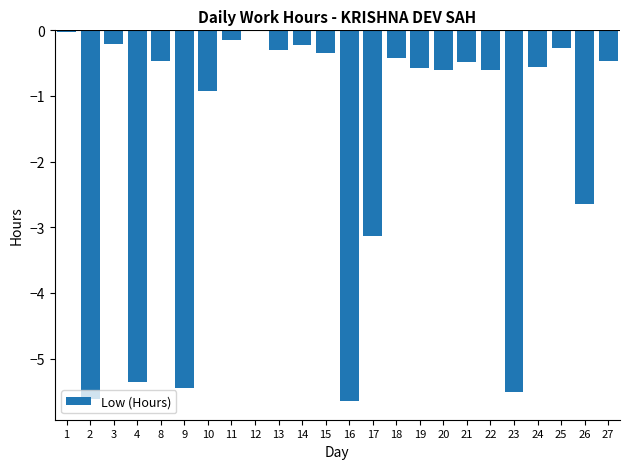

Does the chart contain stacked bars?

No